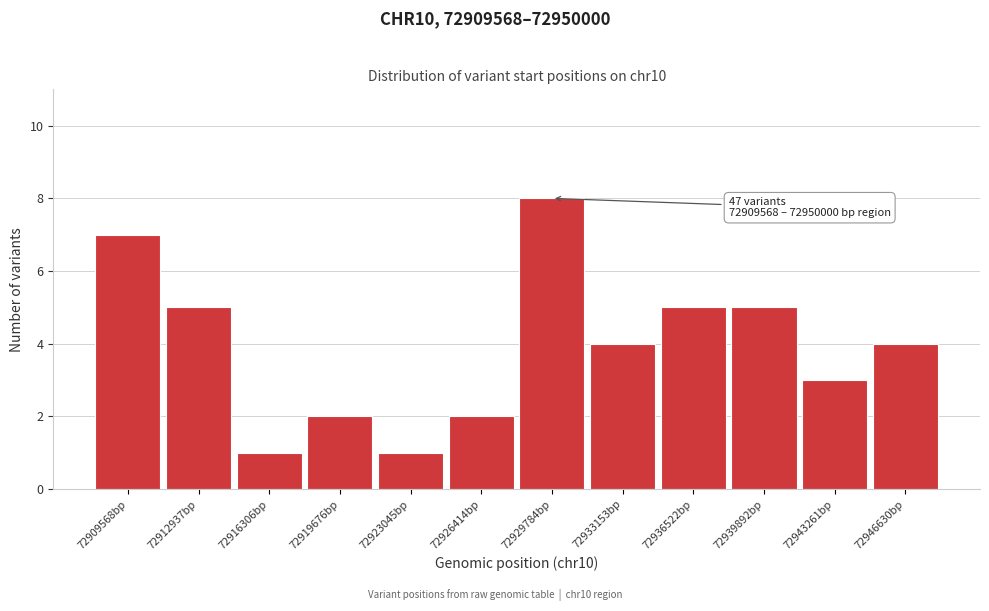

Reading left to right, transcribe all the data shown in this chart.

72909568bp=7	72912937bp=5	72916306bp=1	72919676bp=2	72923045bp=1	72926414bp=2	72929784bp=8	72933153bp=4	72936522bp=5	72939892bp=5	72943261bp=3	72946630bp=4